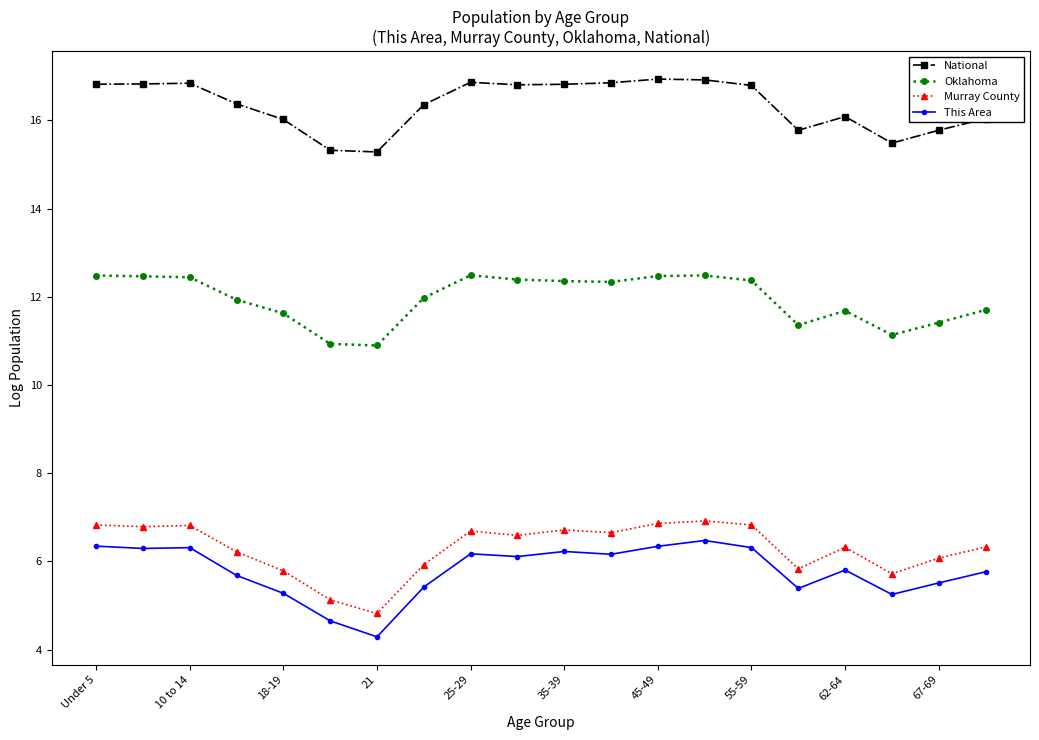

What is the greatest value displayed?

16.9